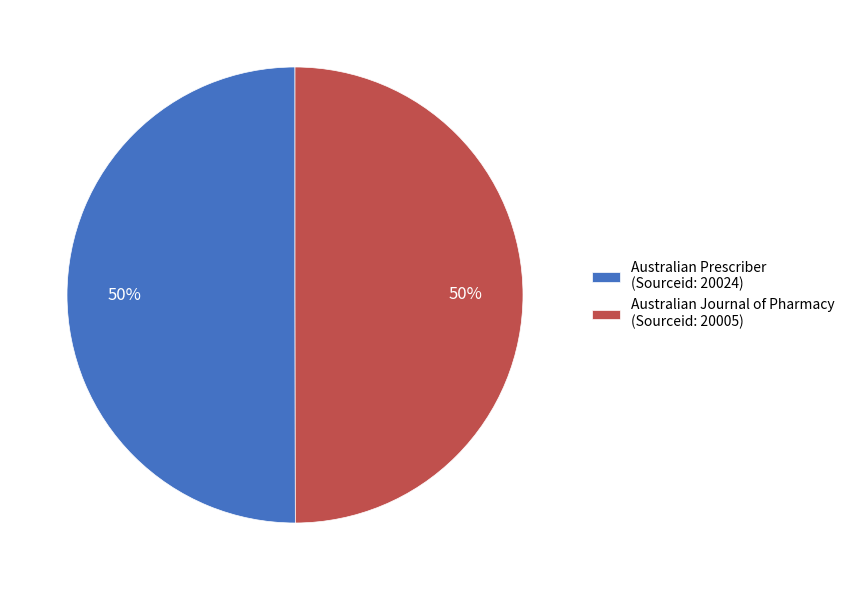

Do Australian Prescriber (Sourceid: 20024) and Australian Journal of Pharmacy (Sourceid: 20005) together represent more than half of the pie?

Yes